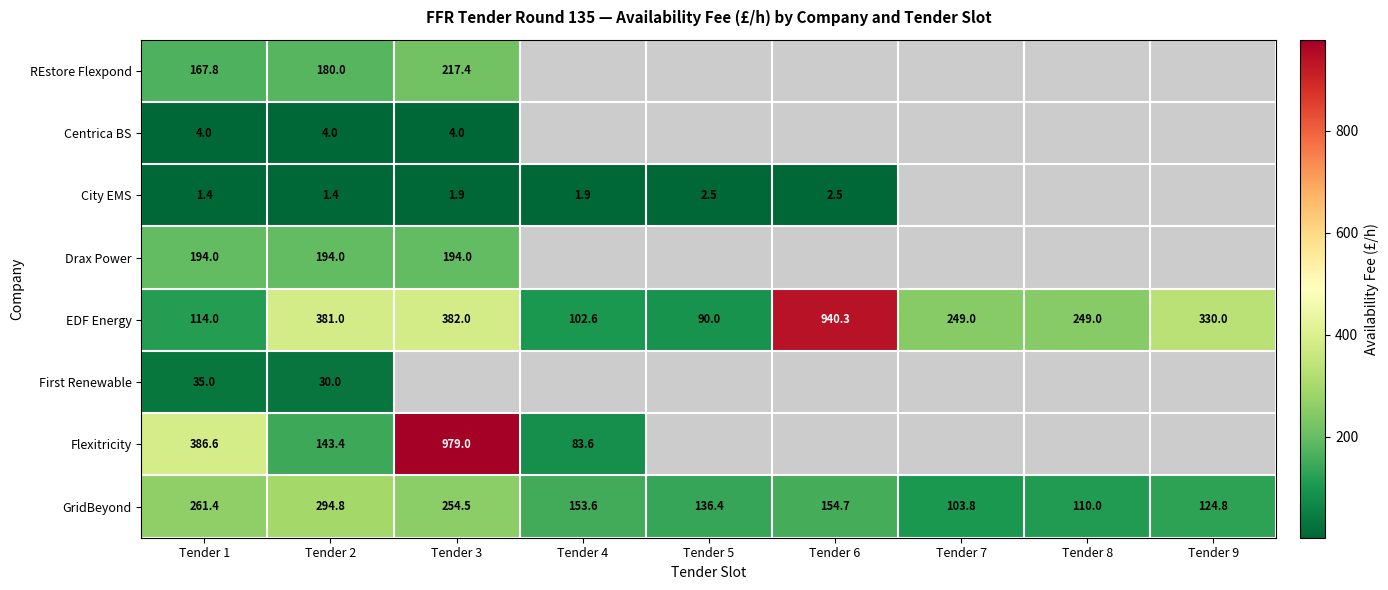

Rank the series at Tender 1 from highest to lowest value.

Flexitricity, GridBeyond, Drax Power, REstore Flexpond, EDF Energy, First Renewable, Centrica BS, City EMS